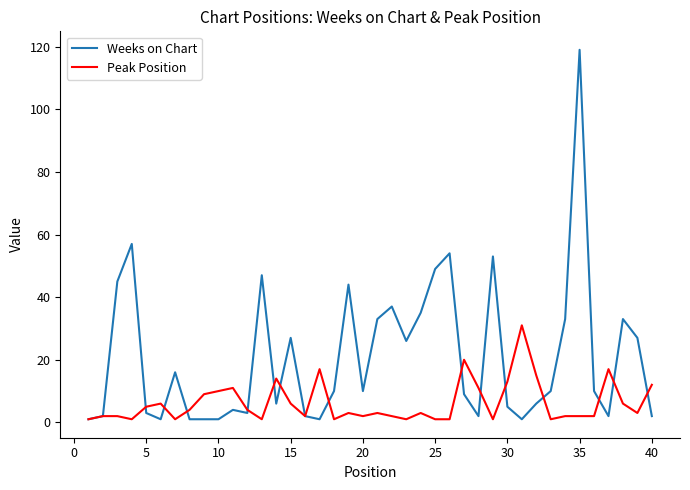

What is the average value of the Peak Position series?

6